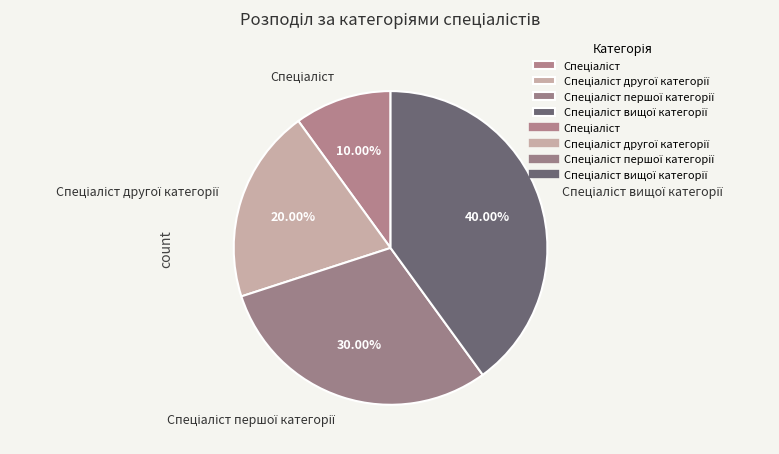

Is there a majority slice in this chart?

No